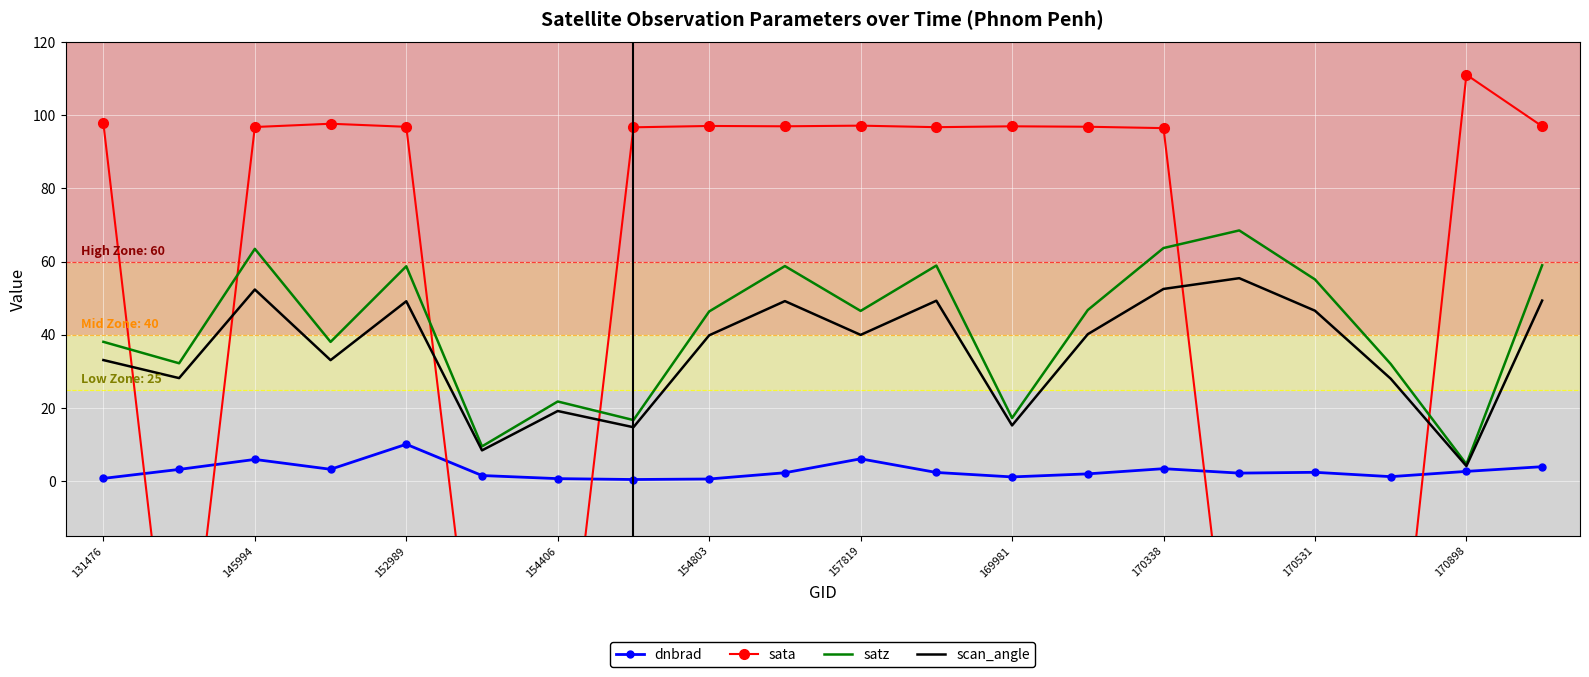

How many interior local valleys does the satz series have?

7